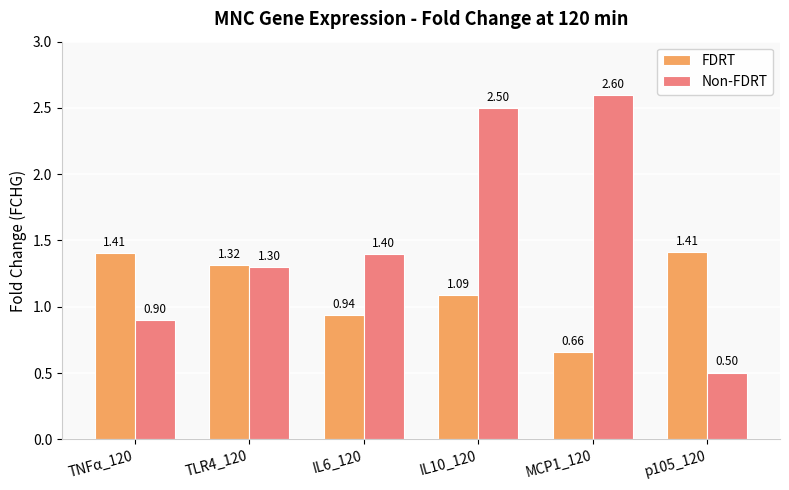

Rank the series by their maximum value, from highest to lowest.

Non-FDRT, FDRT